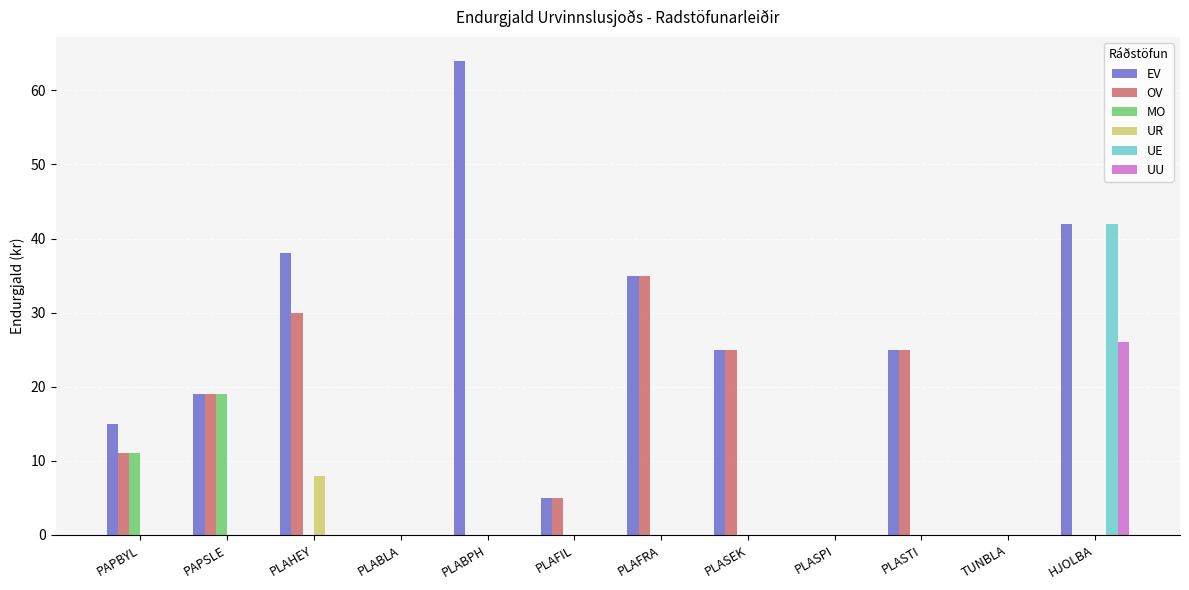

Where is EV nearest to the value 32?

PLAFRA